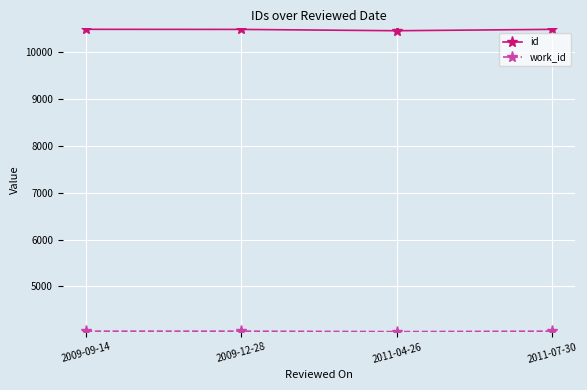

What is the label of the 4th point from the right?

2009-09-14